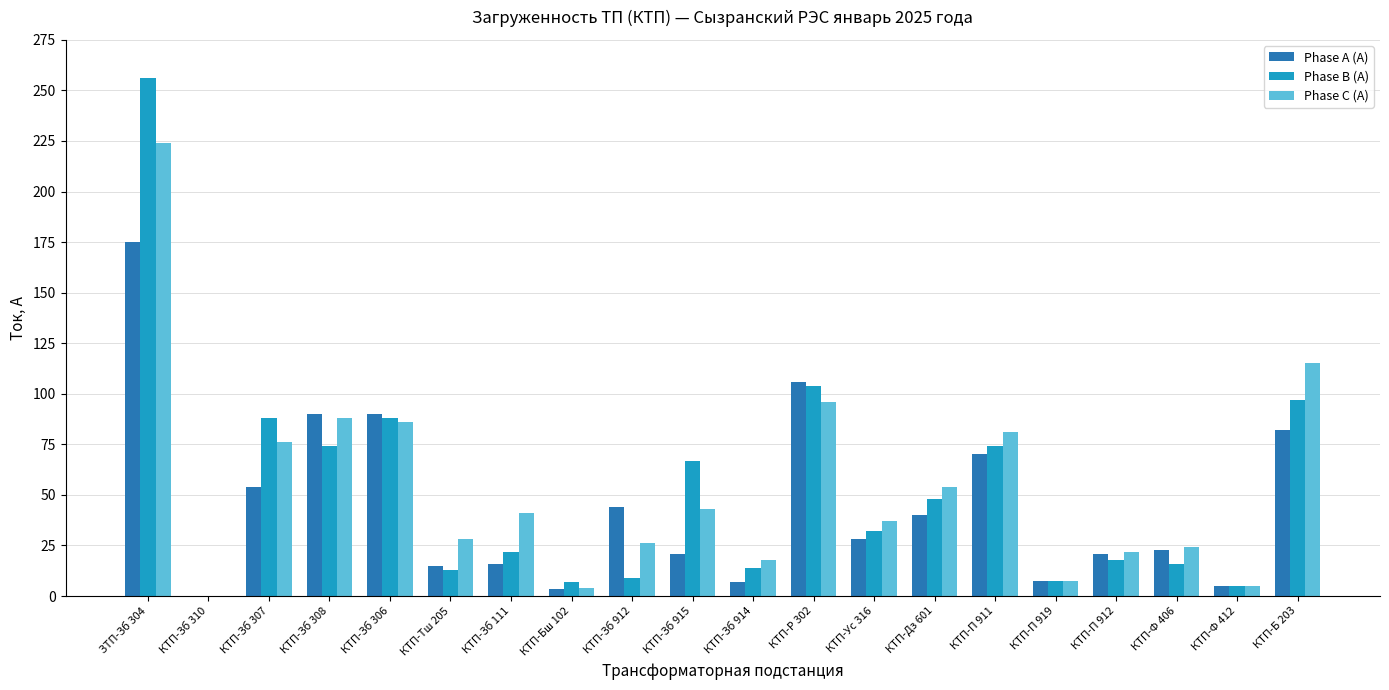

Does the chart contain stacked bars?

No